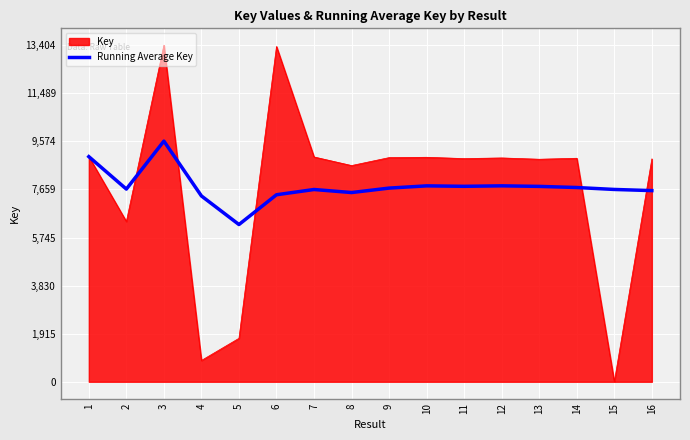

The value of Running Average Key at 10 is 7801. True or false?

True